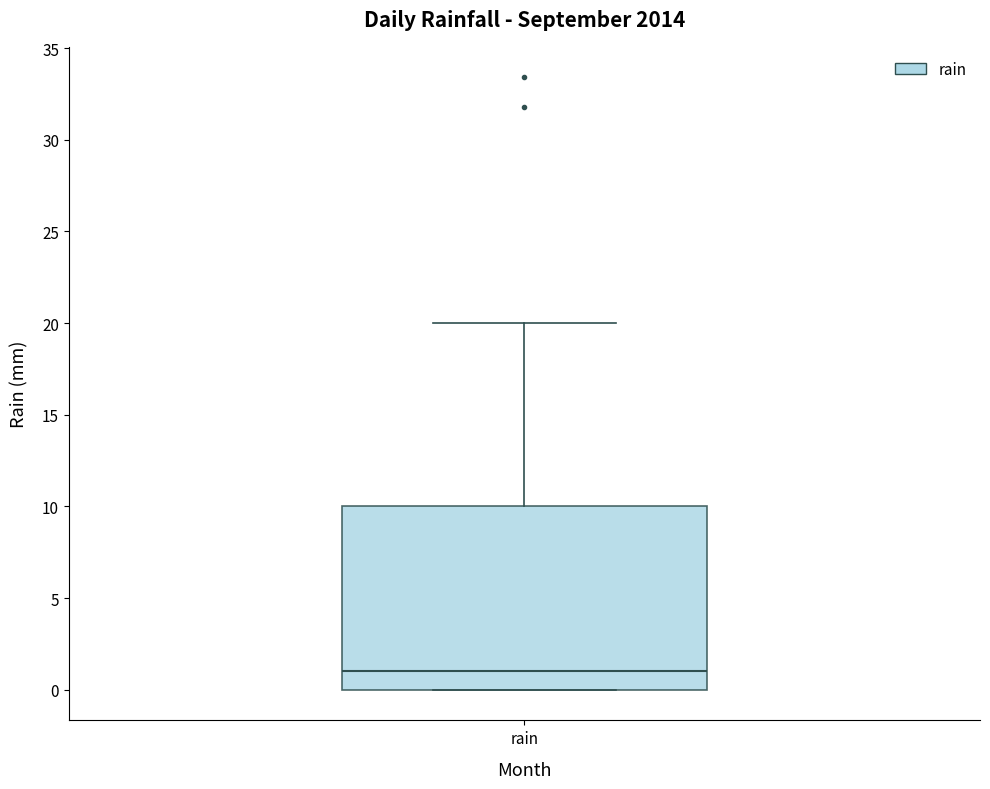

Read this box plot against the y-axis: the position of the median line, the range covered by the box, and the ends of both whiskers. The values are not printed on the chart, so give them approximately, as read against the axis.

median 1, box 0 to 10, whiskers 0 to 20